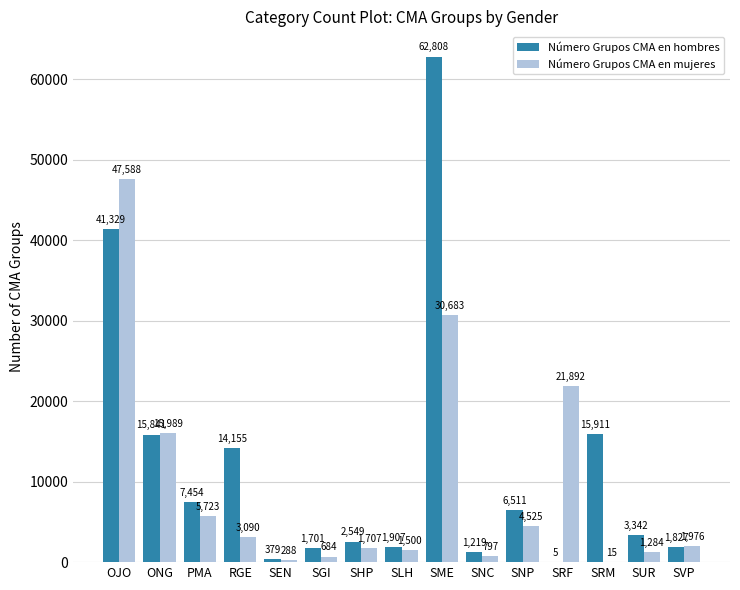

How many series are shown in this chart?

2